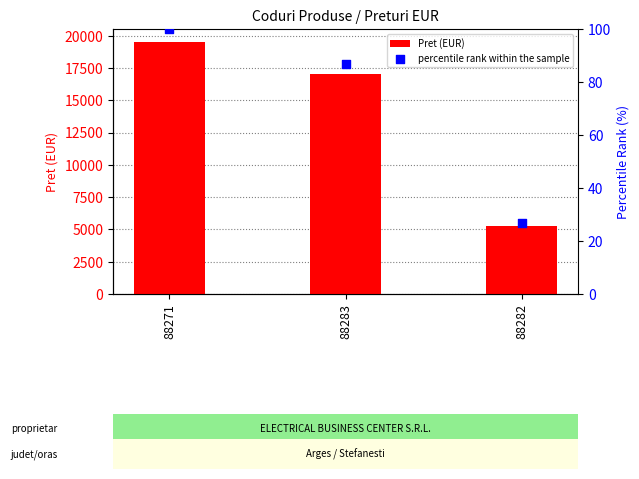

What are all the series names shown in the legend?

Pret (EUR), percentile rank within the sample